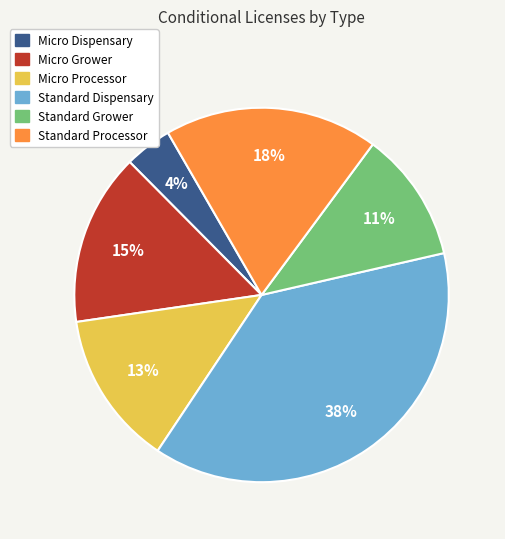

What is the smallest slice in the pie chart?

Micro Dispensary